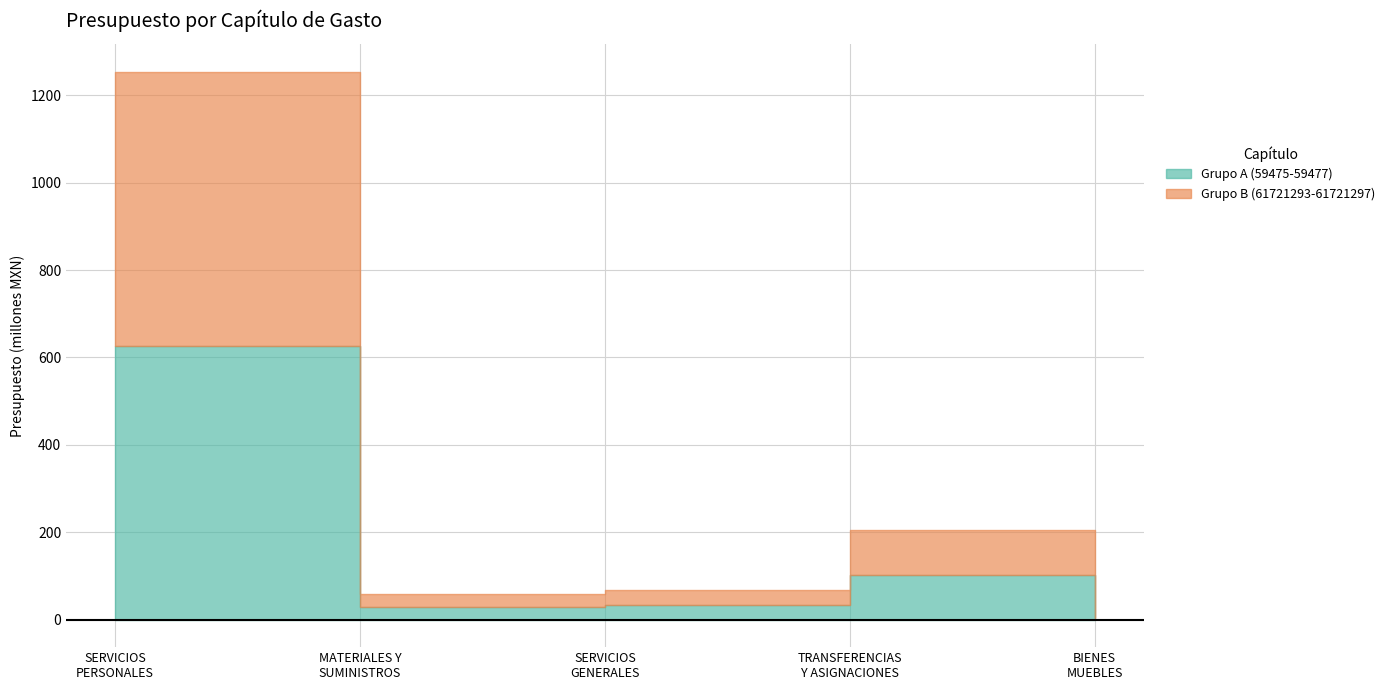

What is the maximum value shown in the chart?

626957227.0